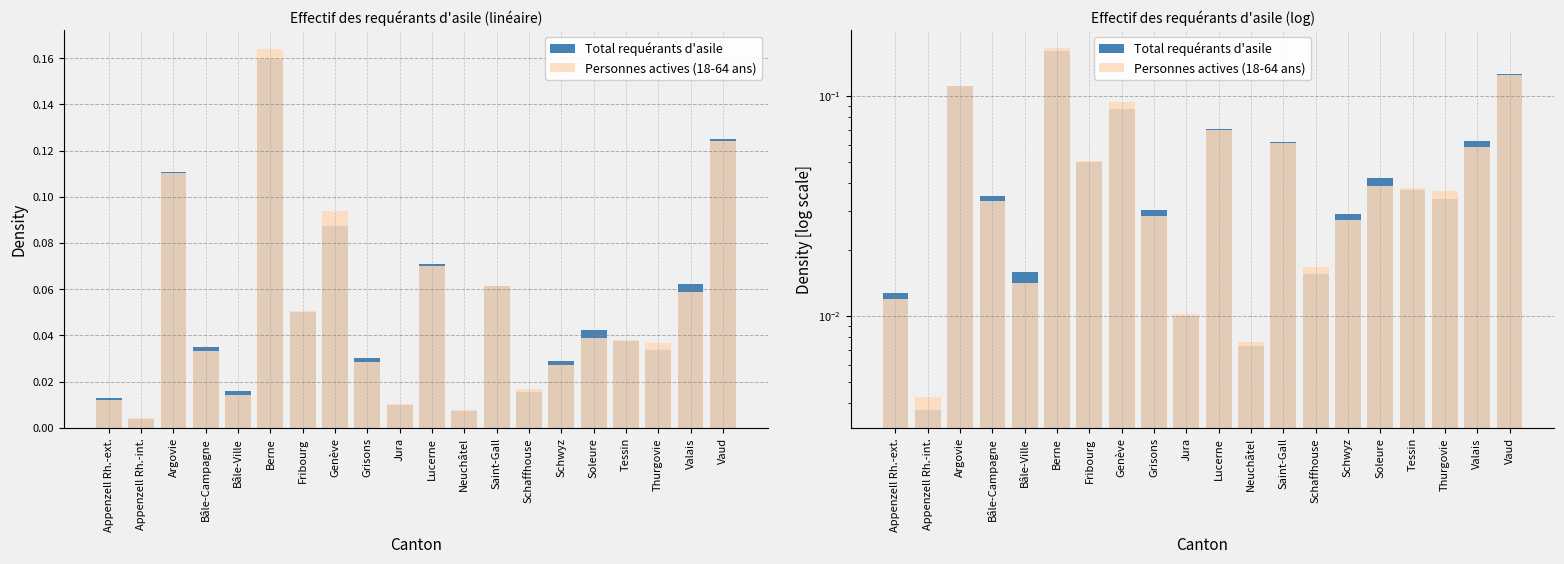

The Personnes actives (18-64 ans) series shows 0.0 at Schaffhouse. True or false?

False